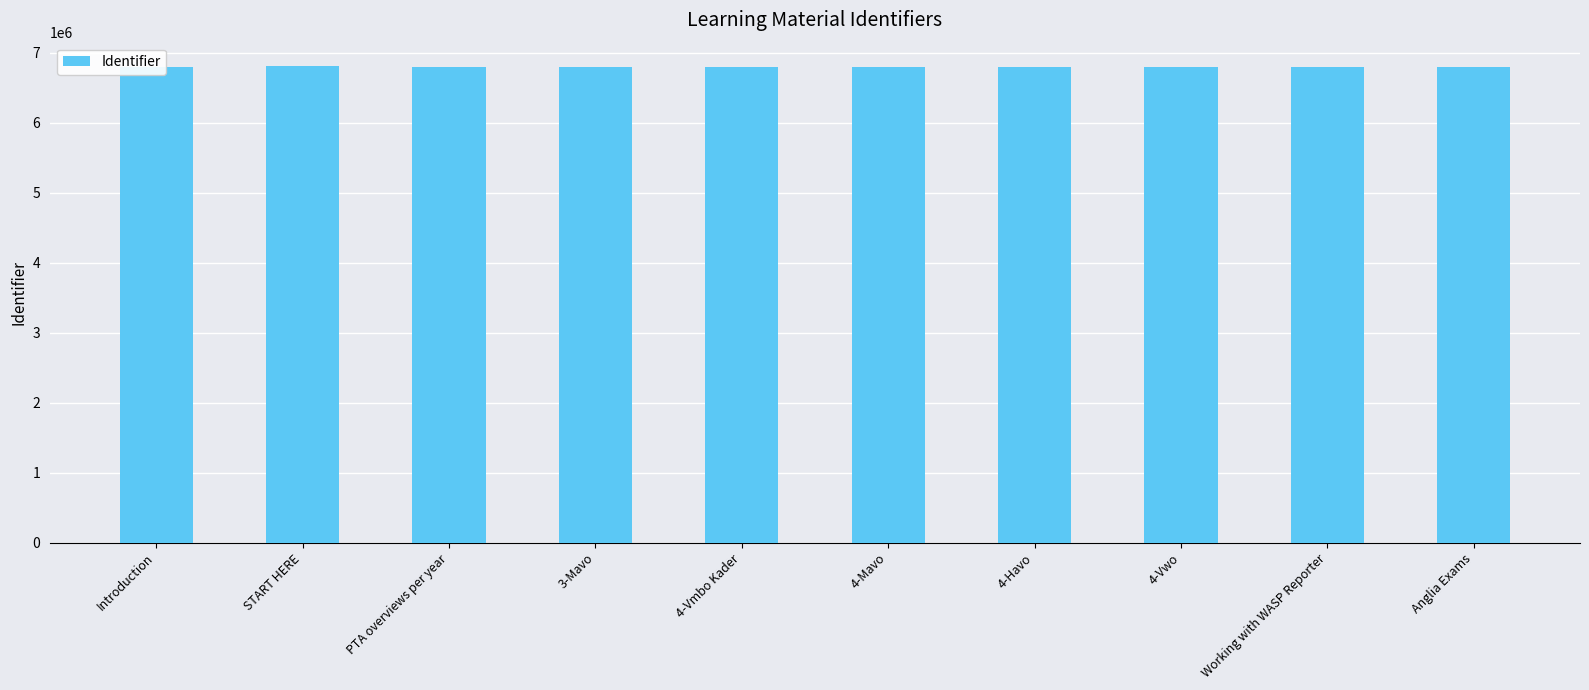

What is the ratio of the value at 4-Havo to the value at 4-Vmbo Kader?

1.0